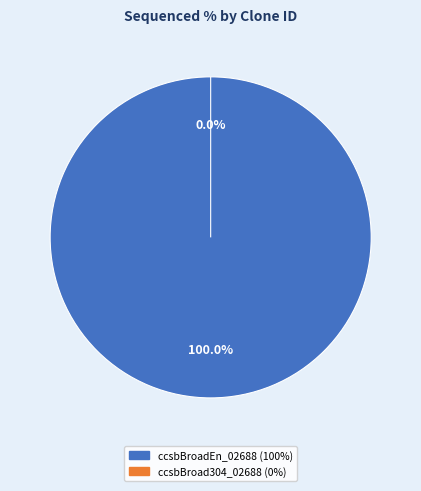

What is the smallest slice in the pie chart?

ccsbBroad304_02688